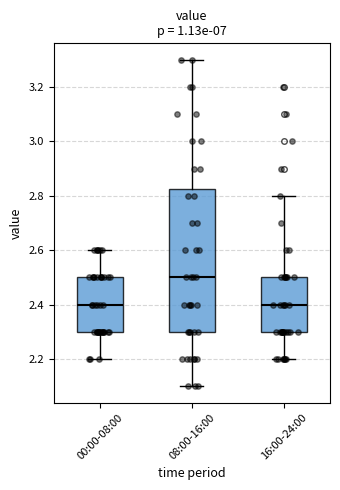

Reading left to right, read every box against the y-axis: the position of its median line, the range the box covers, and the ends of its whiskers. The values are not printed on the chart, so give them approximately, as read against the axis.

00:00-08:00: median 2.40, box 2.30 to 2.50, whiskers 2.20 to 2.60
08:00-16:00: median 2.50, box 2.30 to 2.82, whiskers 2.10 to 3.30
16:00-24:00: median 2.40, box 2.30 to 2.50, whiskers 2.20 to 2.80